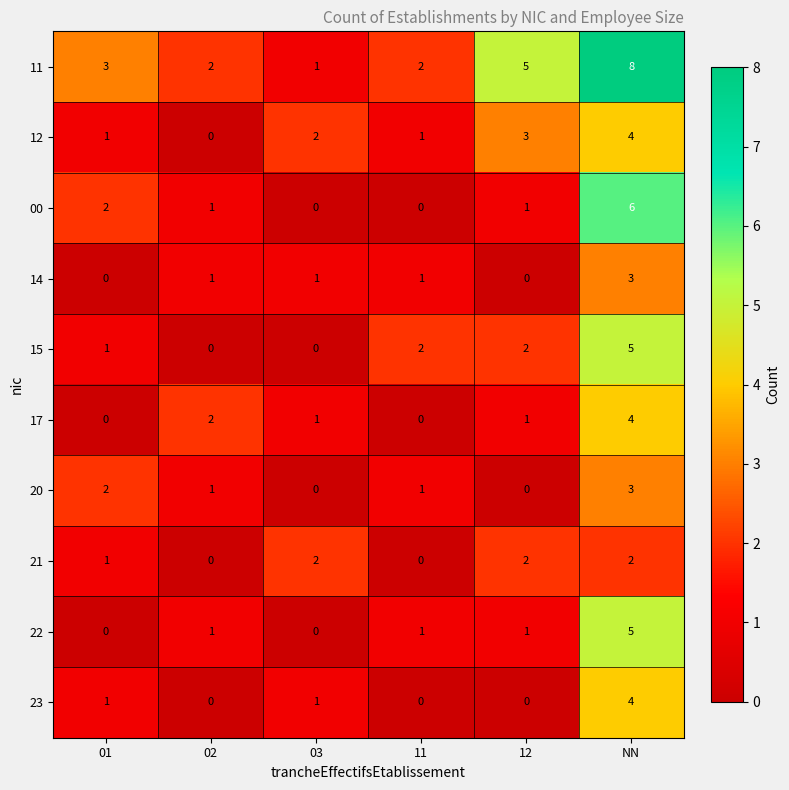

Which category has the highest value across all series?

NN